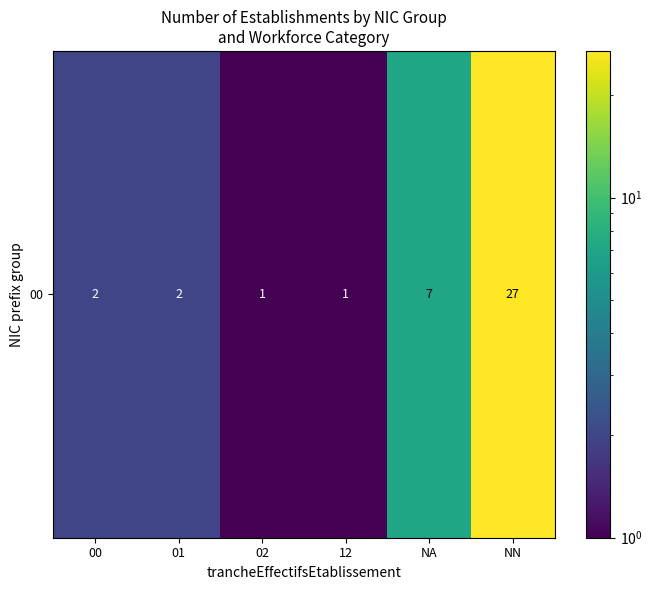

At which category does the chart reach its minimum across all series?

02